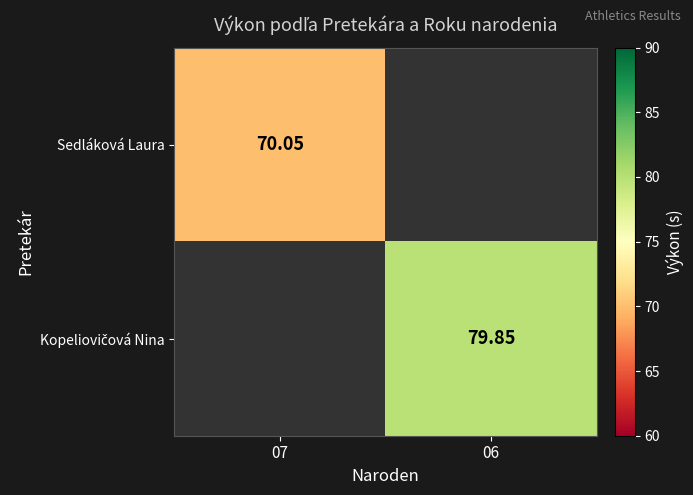

At which label does Kopeliovičová Nina reach its minimum?

07